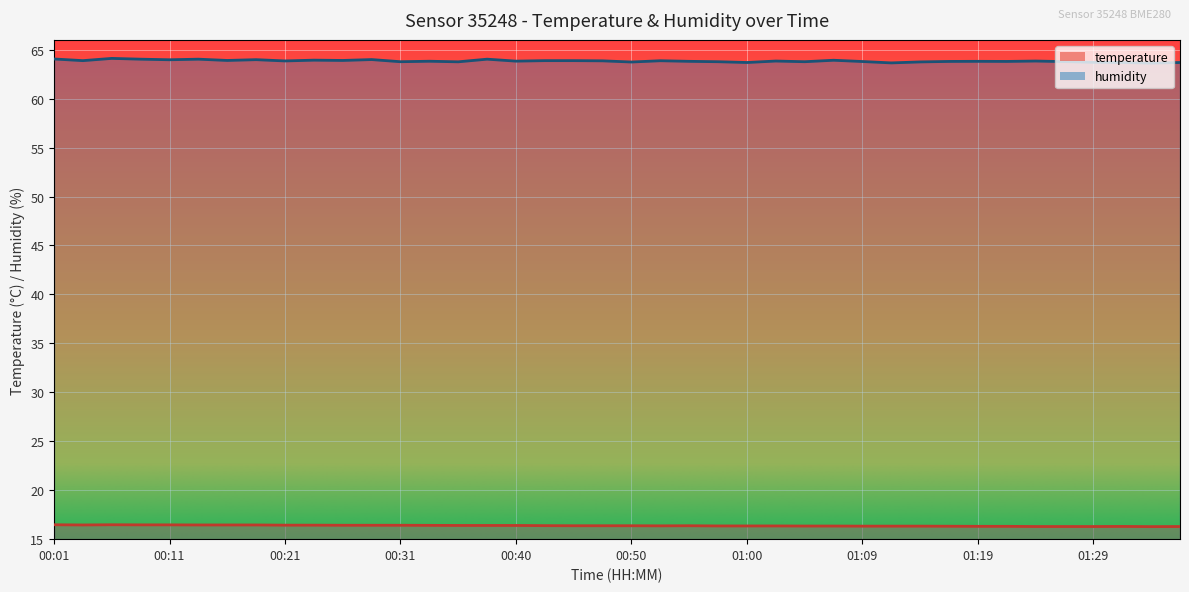

True or false: temperature and humidity cross at least once.

False